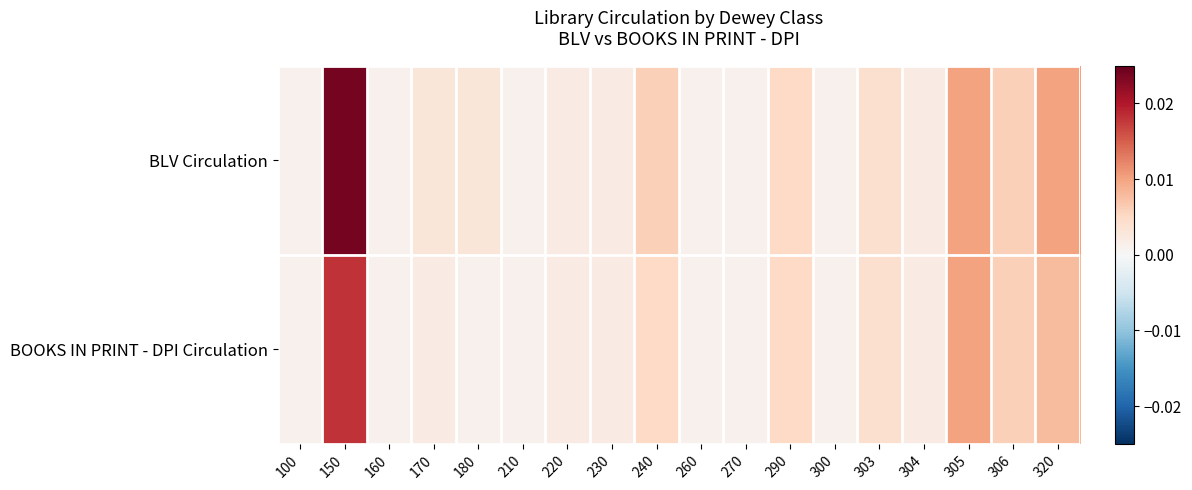

Which series changed the most between 150 and 303?

BLV Circulation